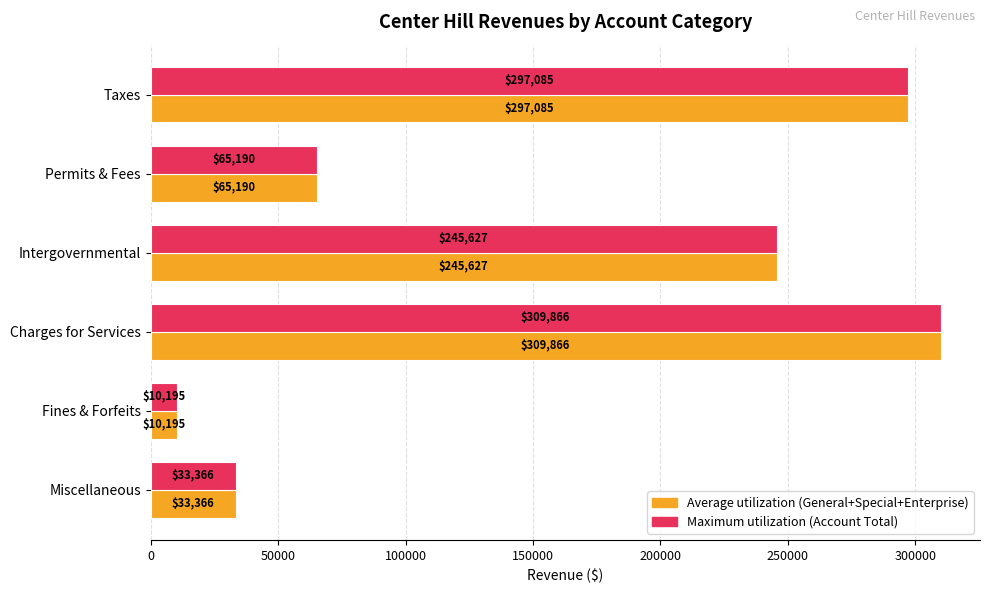

What is the minimum value shown in the chart?

10195